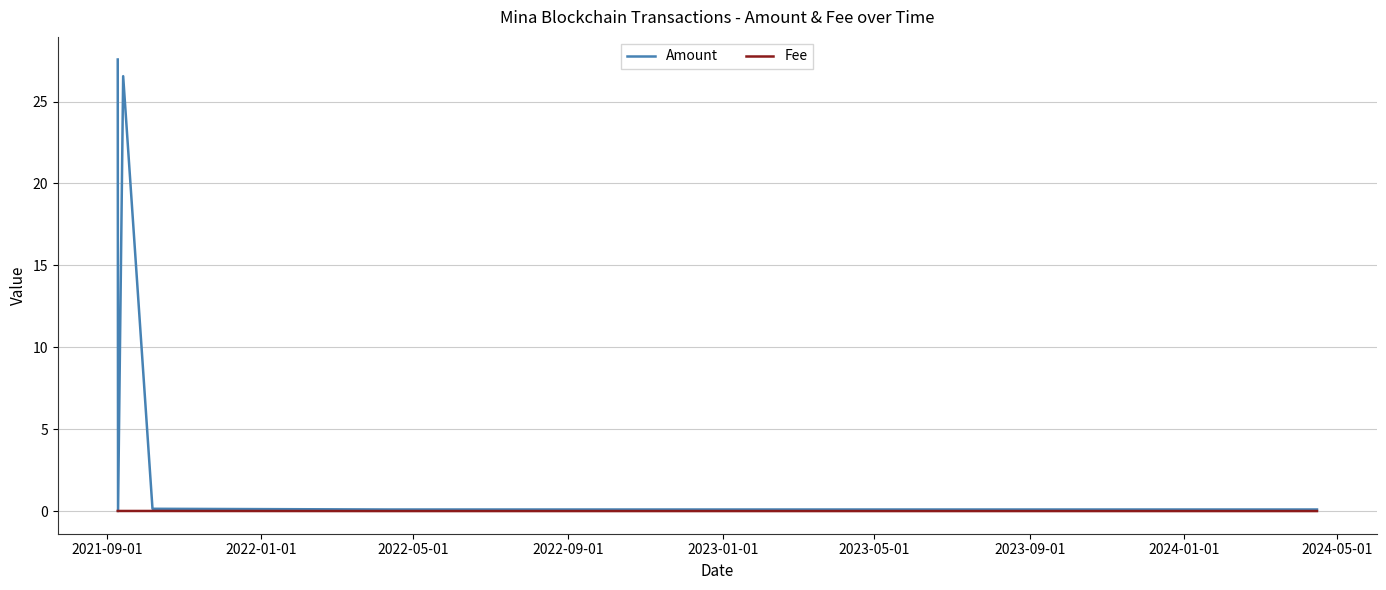

Which series has the largest range (max minus min)?

Amount